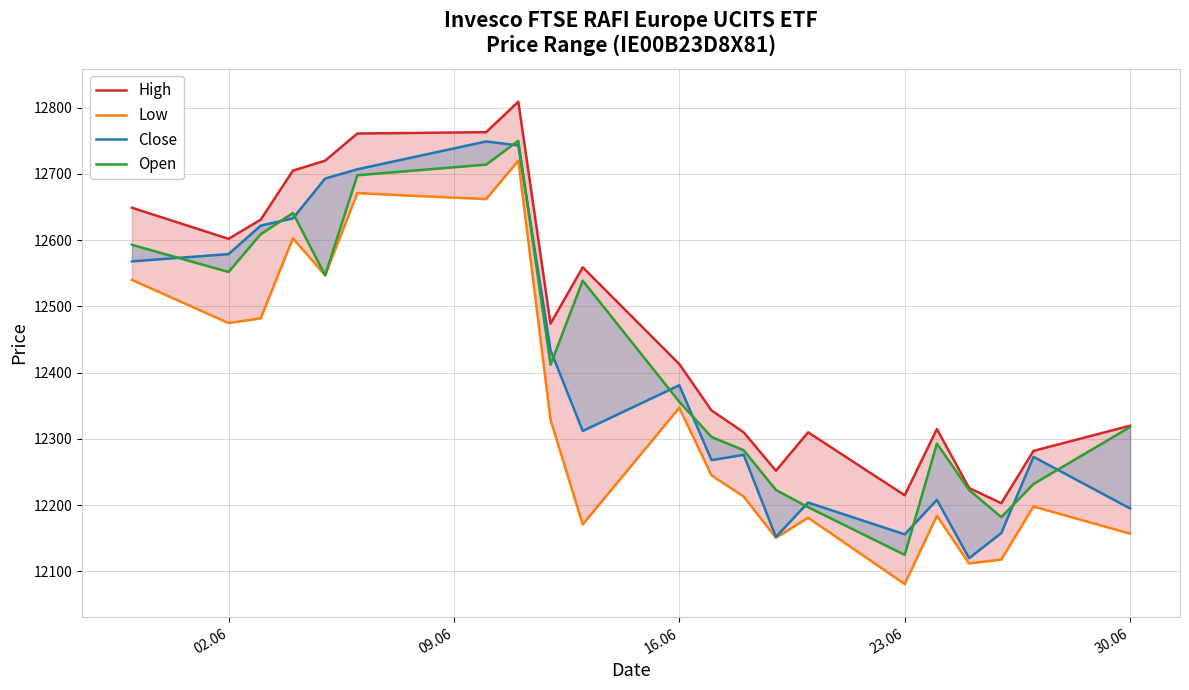

What are all the series names shown in the legend?

High, Low, Close, Open